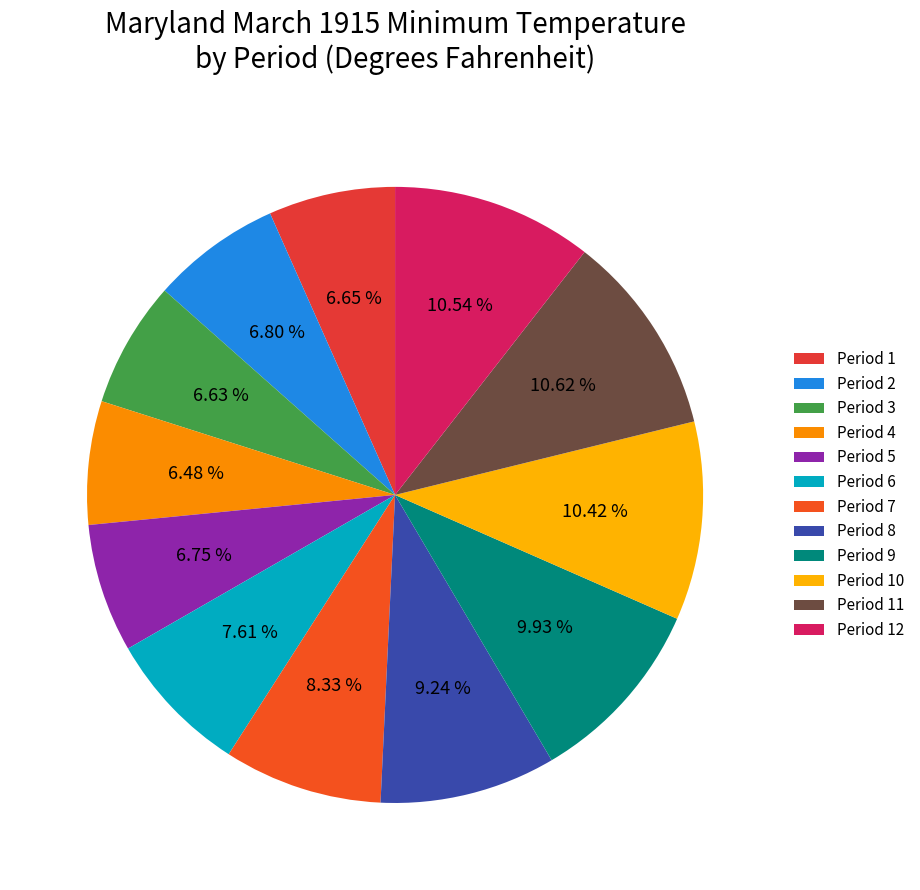

To the nearest percent, what is the combined percentage of Period 6 and Period 2?

14%